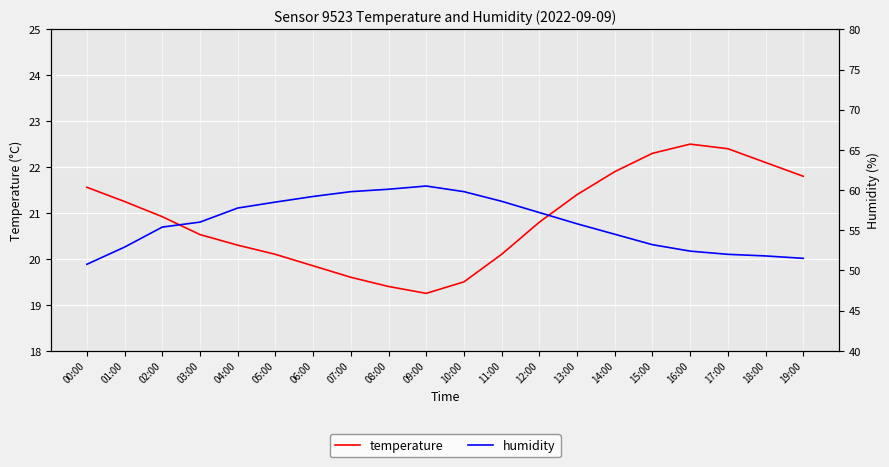

At which category is the sum across all series the highest?

09:00